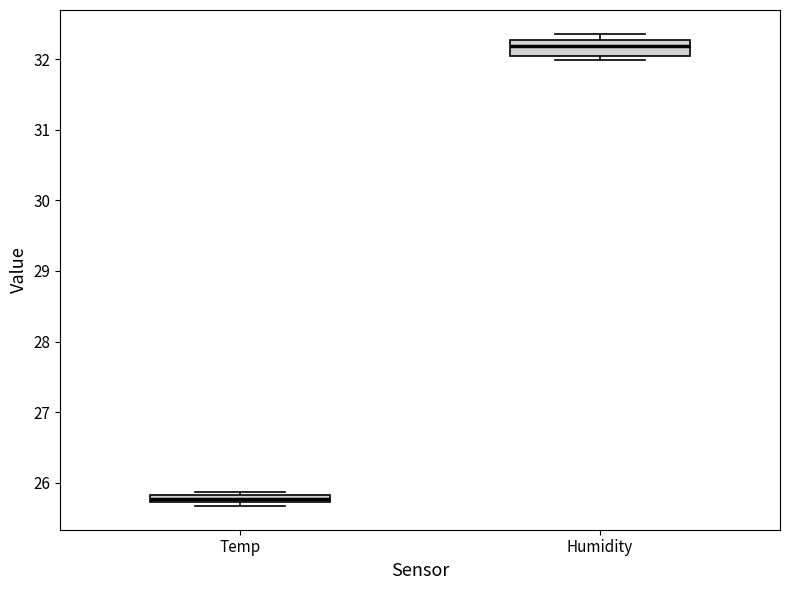

Comparing the boxes themselves (not the whiskers), which one is the tallest?

Humidity